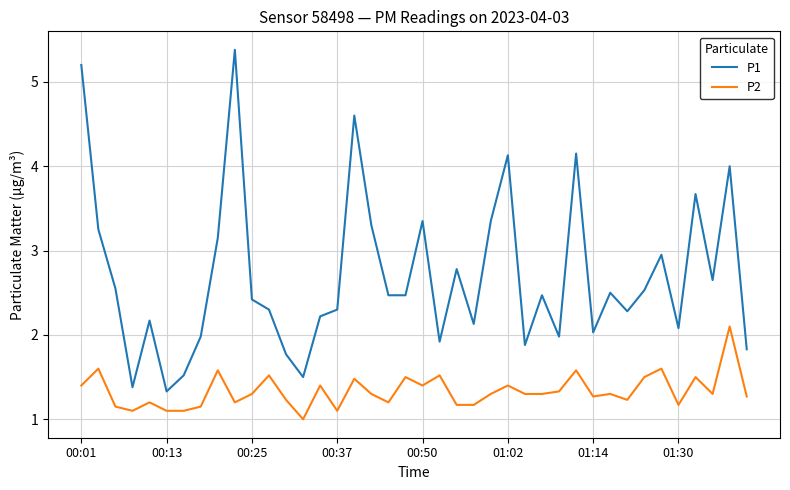

What is the greatest value displayed?

5.4